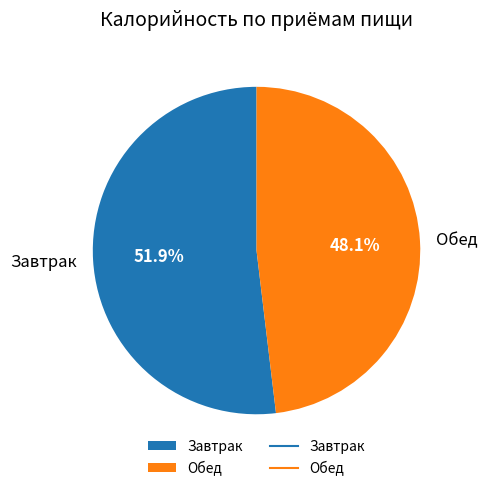

To the nearest percent, what portion does Обед represent?

48%